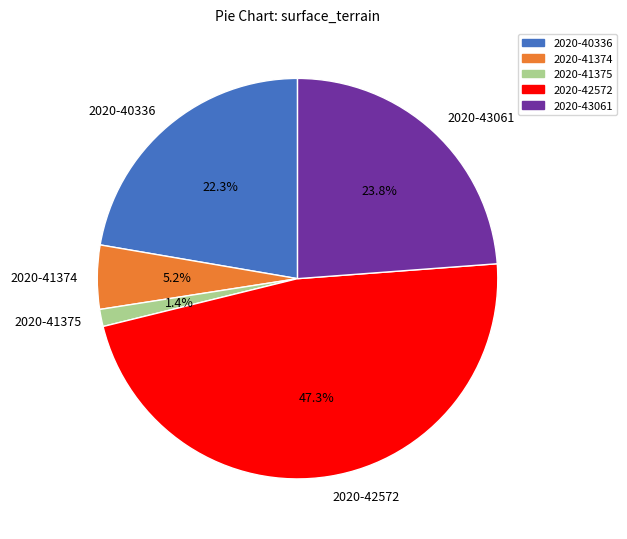

Between 2020-43061 and 2020-41374, which is larger?

2020-43061